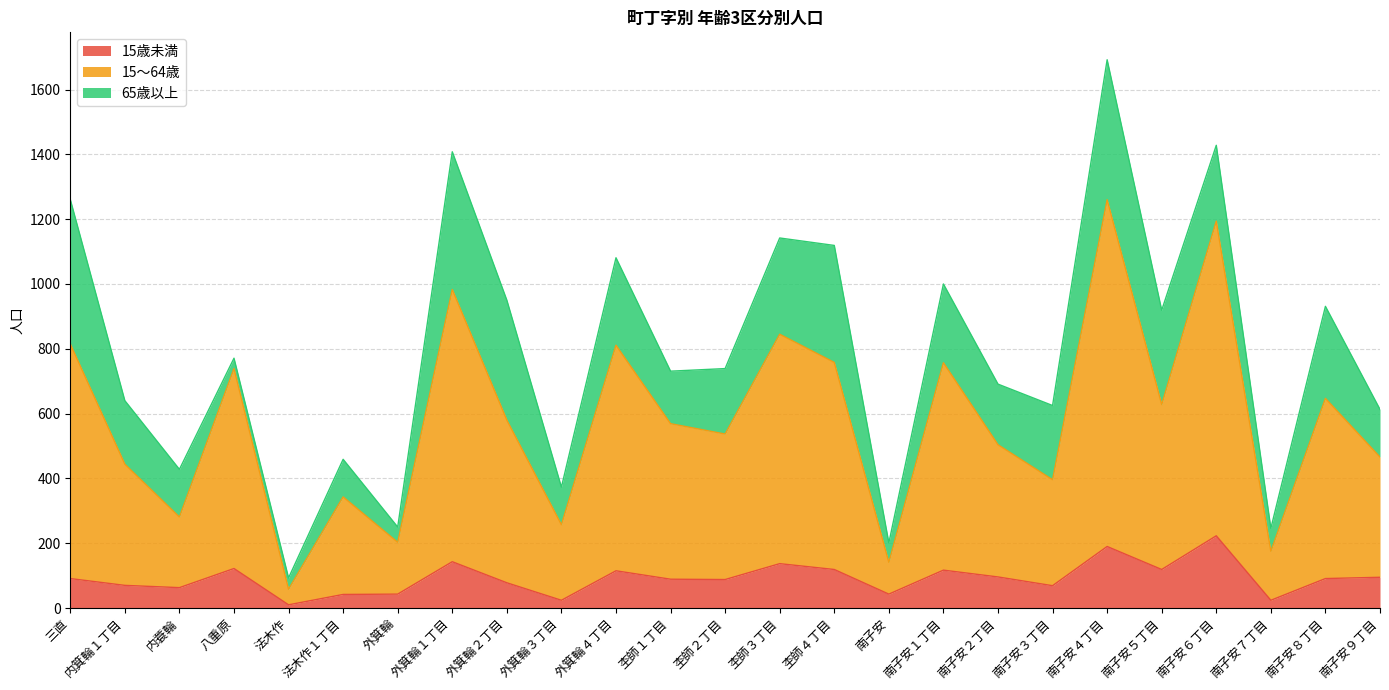

At which category is the sum across all series the highest?

南子安４丁目